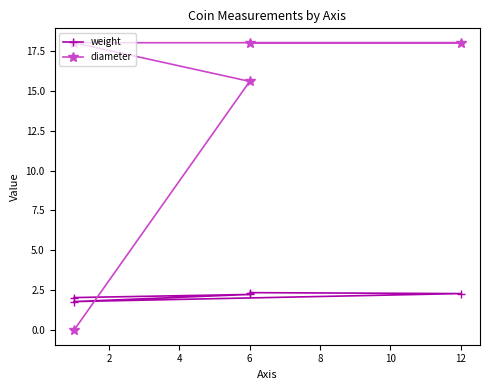

Between 4 and 6, which is larger?

6